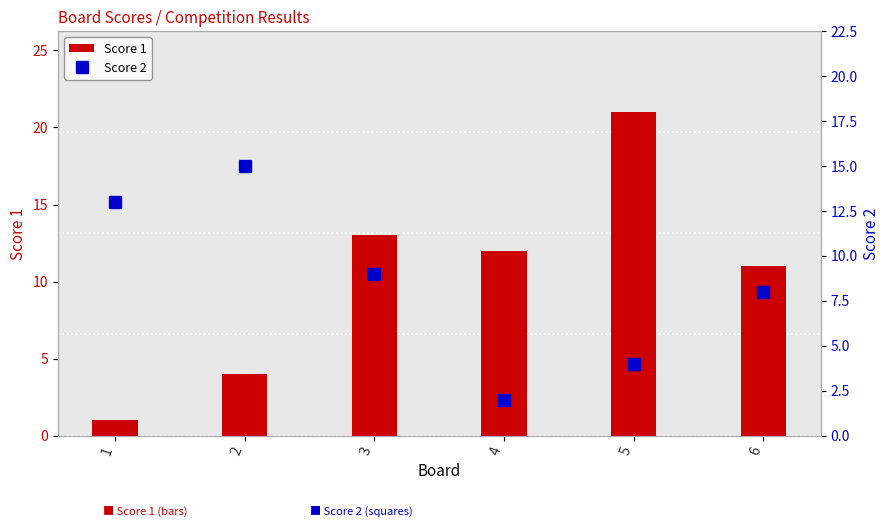

How many categories are shown in the chart?

6